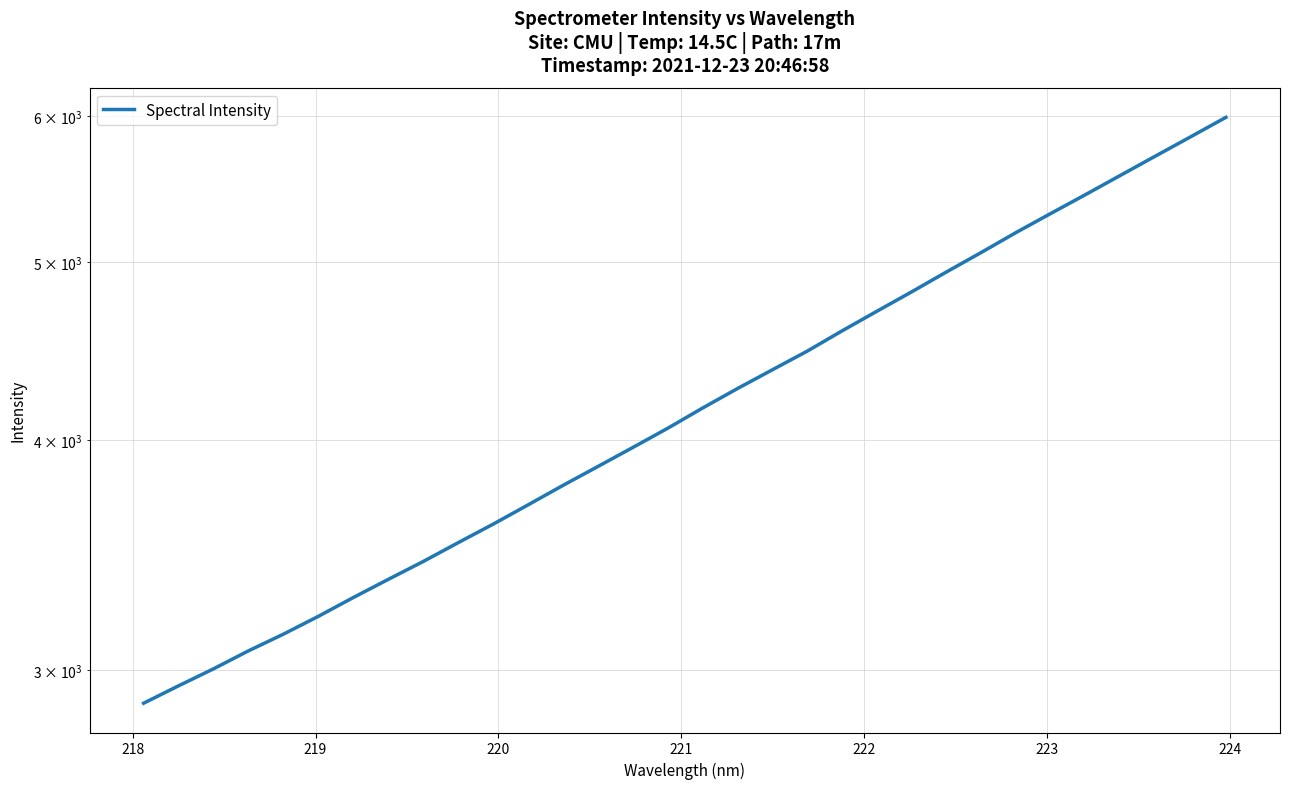

How many distinct data groups are displayed?

1